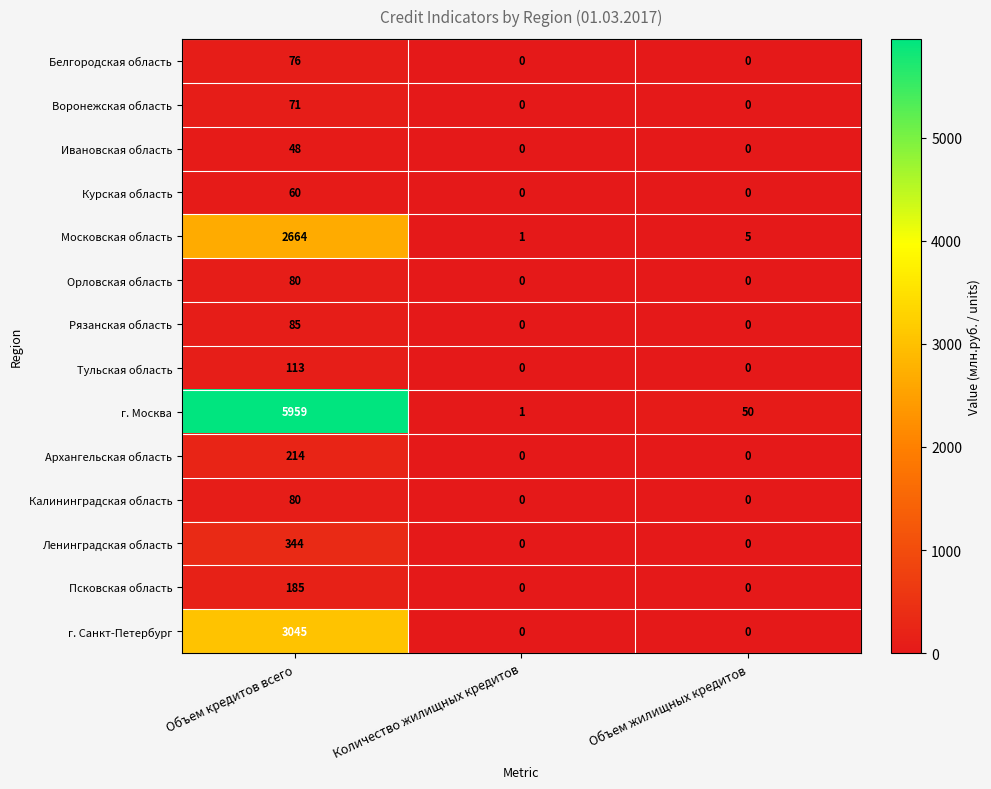

What is the sum of the Белгородская область values at Объем кредитов всего and Количество жилищных кредитов?

76